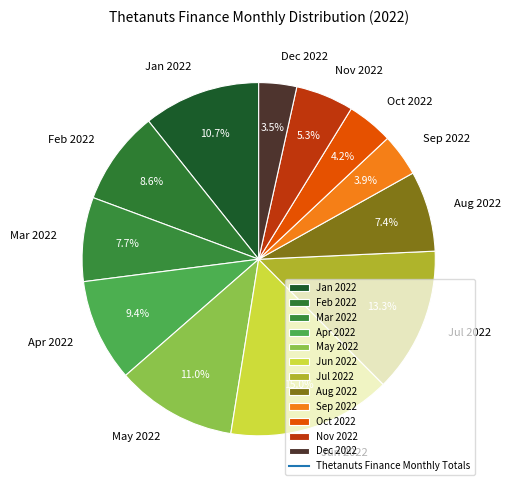

How much of the chart is everything except Sep 2022?

96.1%